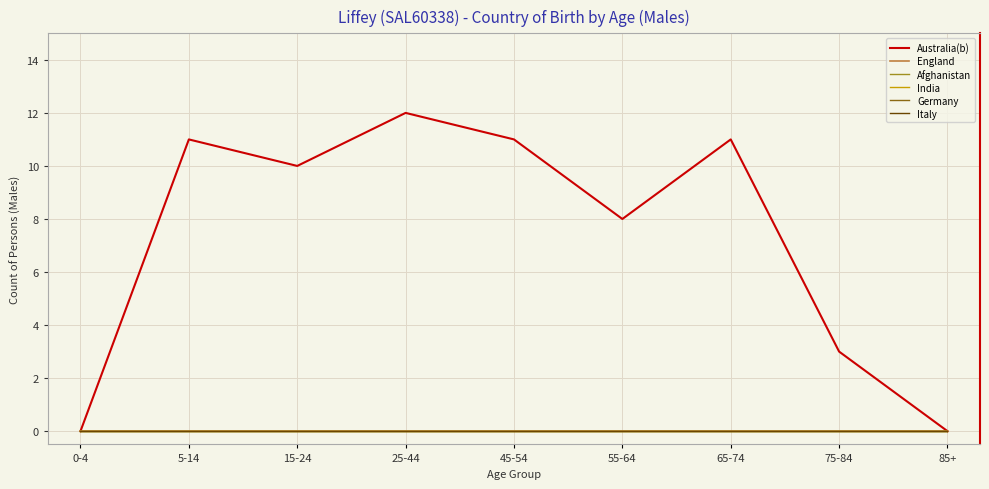

What is the label of the 5th point from the right?

45-54